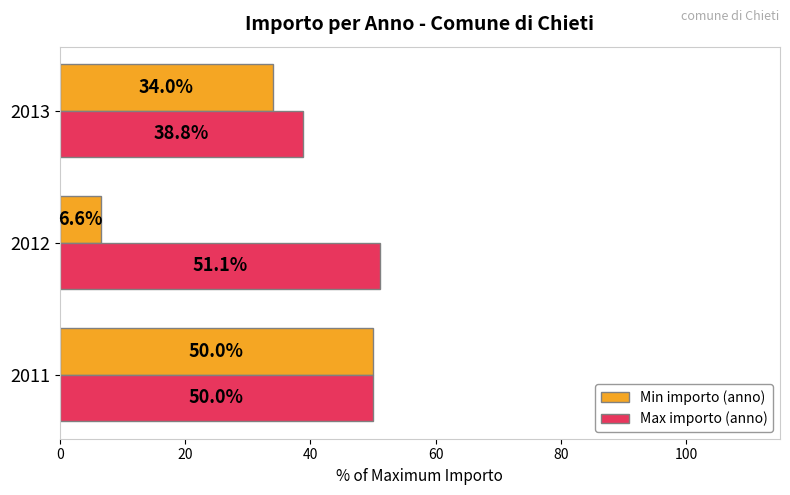

At how many categories does at least one series exceed 7?

3